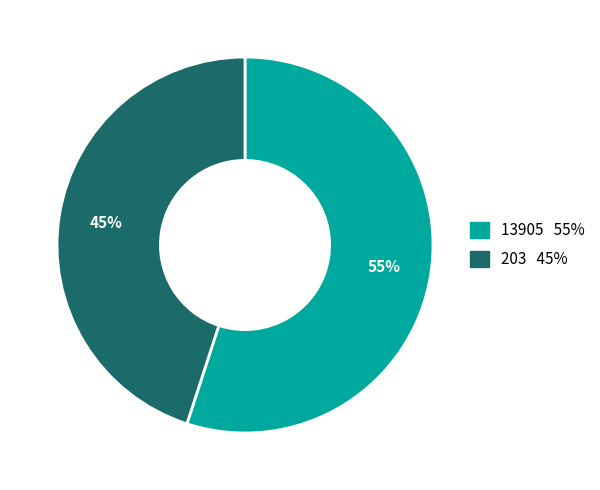

Combined, do 13905 and 203 account for over 50%?

Yes